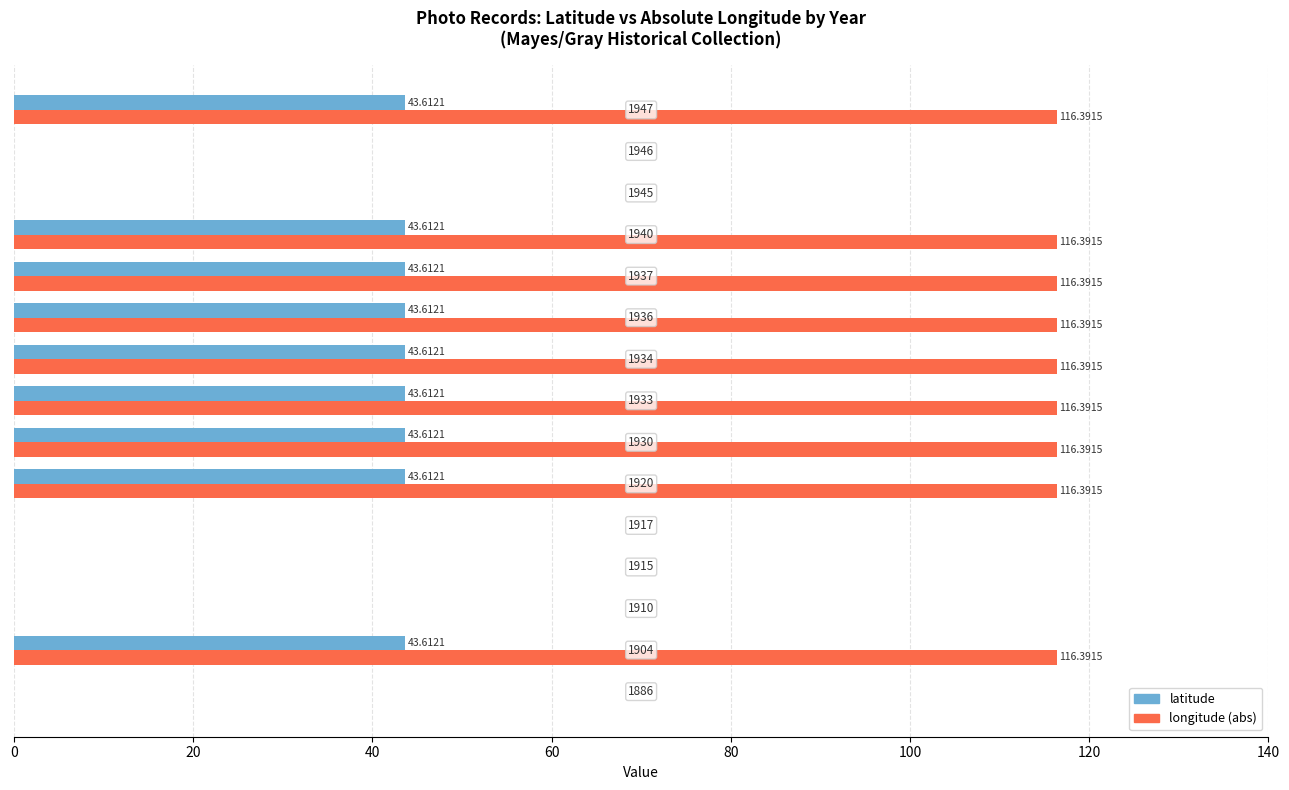

What is the average value of the latitude series?

26.2